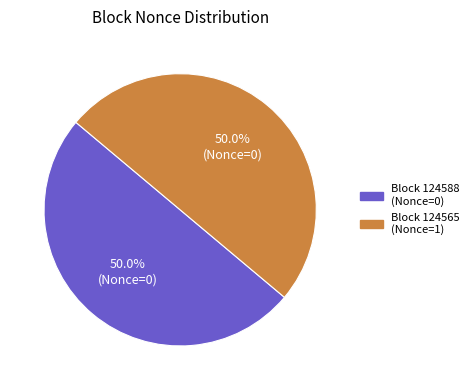

How many slices are in this pie chart?

2